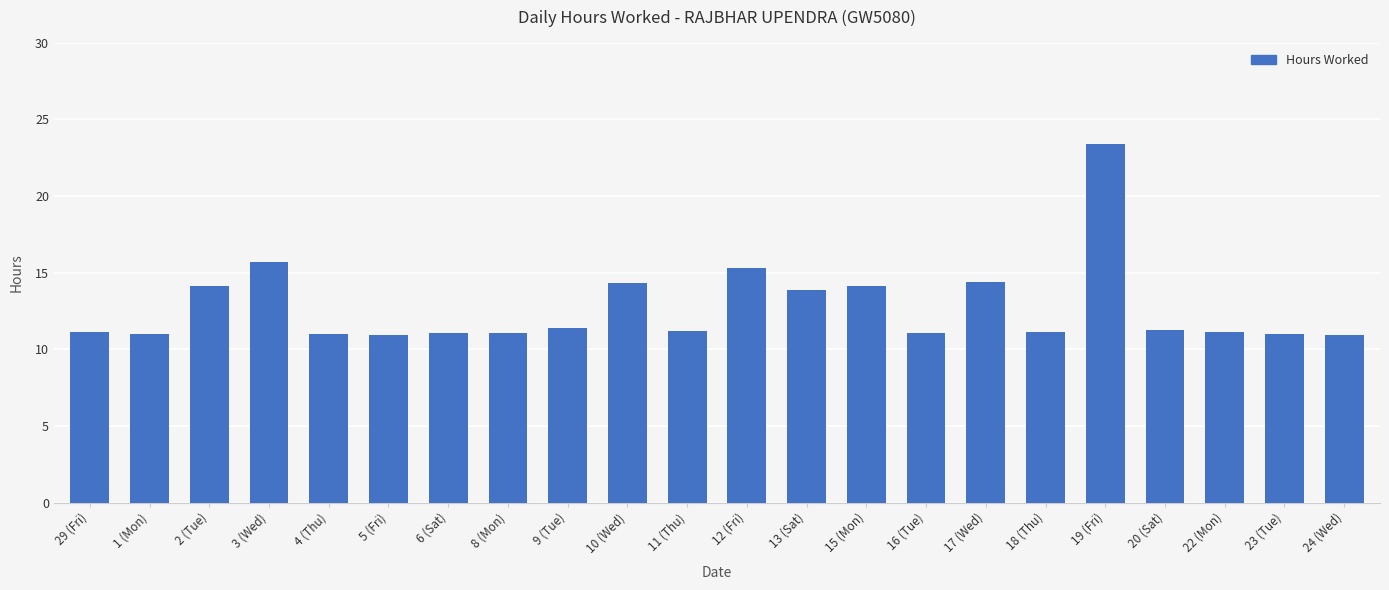

The value at 20 (Sat) is 15.0. True or false?

False